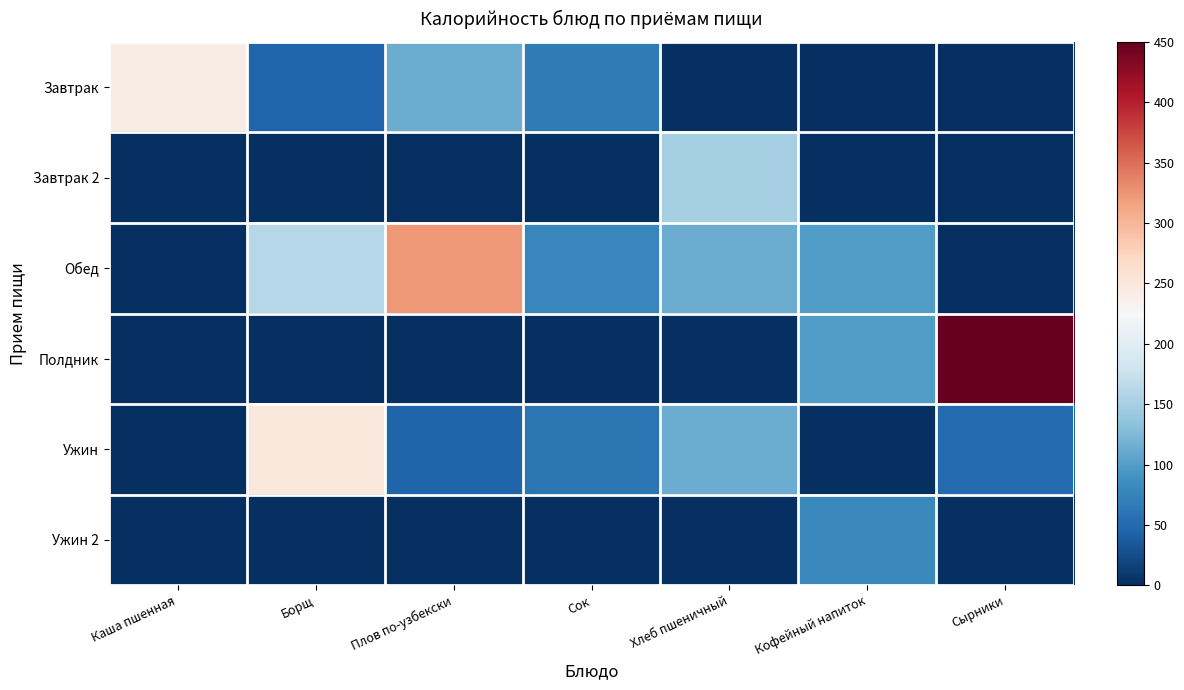

List the series in order of their peak value, highest first.

Полдник, Обед, Ужин, Завтрак, Завтрак 2, Ужин 2